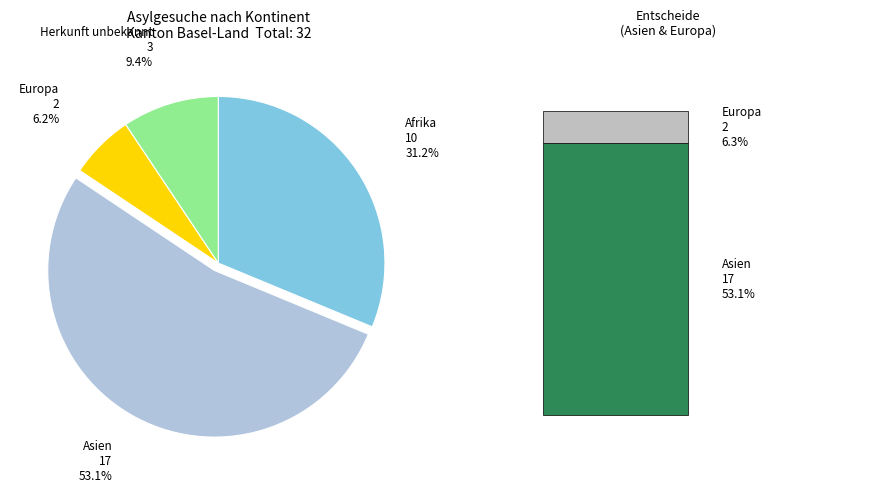

Which has a higher value, Asien or Europa?

Asien